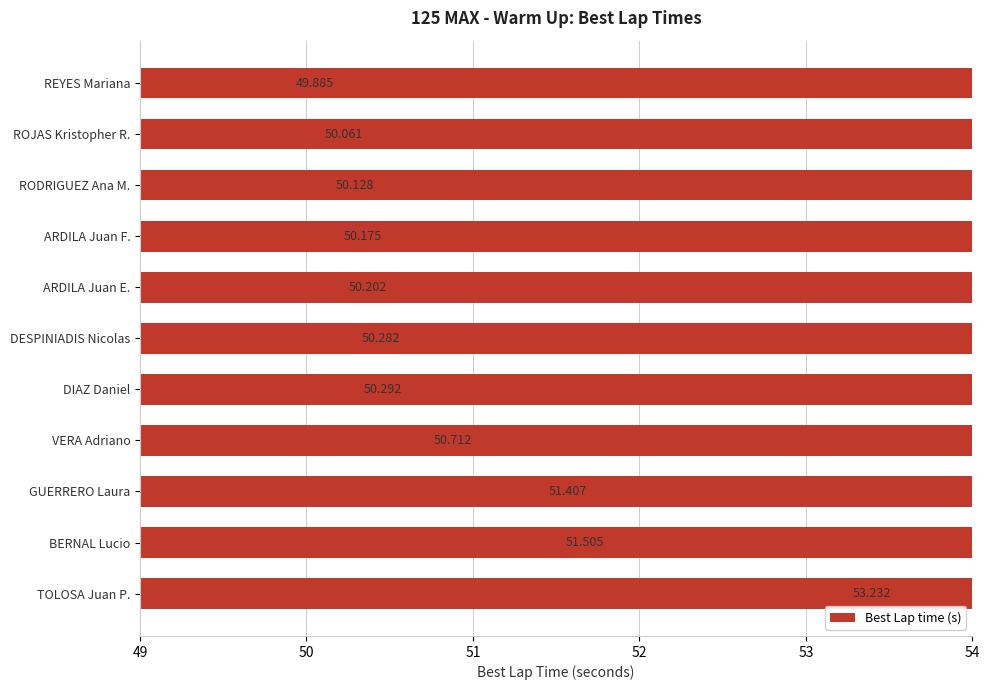

What is the smallest value displayed?

49.9